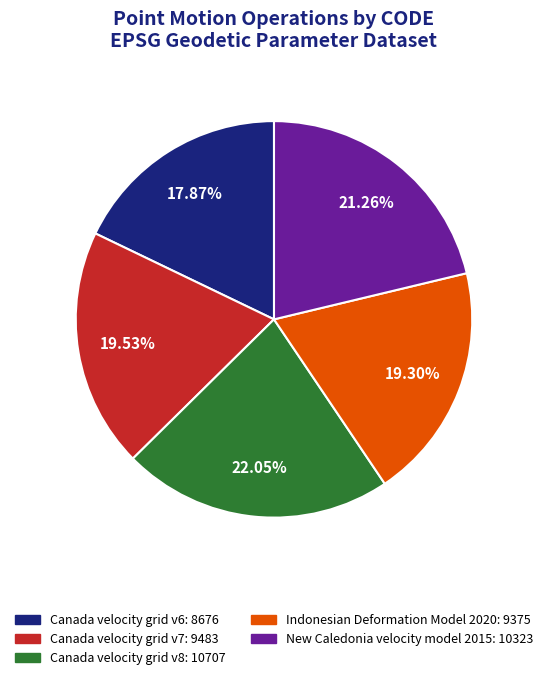

To the nearest percent, what is the average slice percentage?

20%